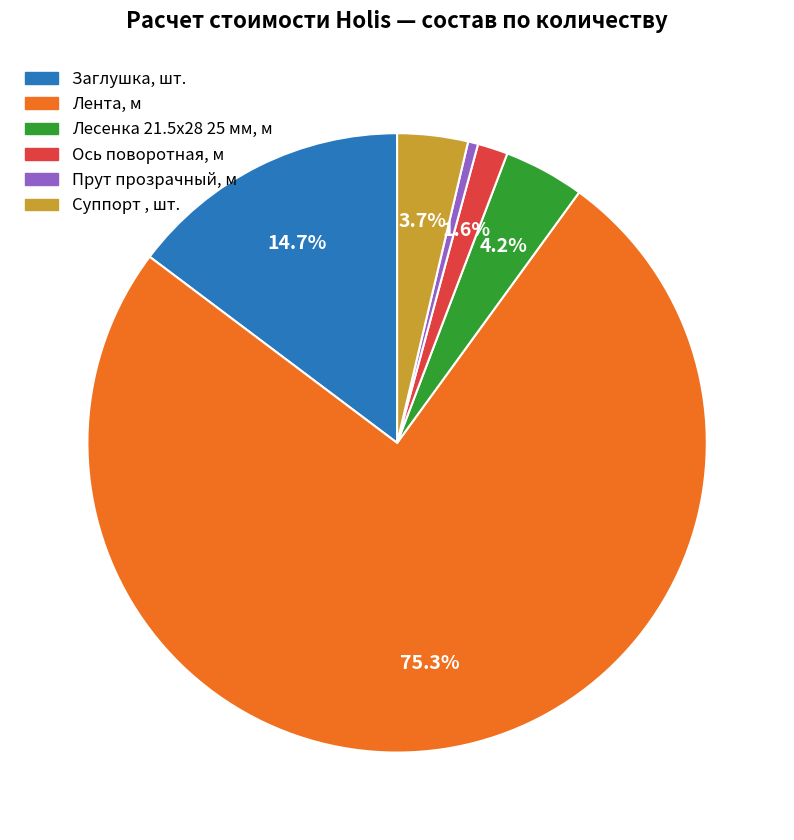

Is Лента, м the majority of the pie?

Yes